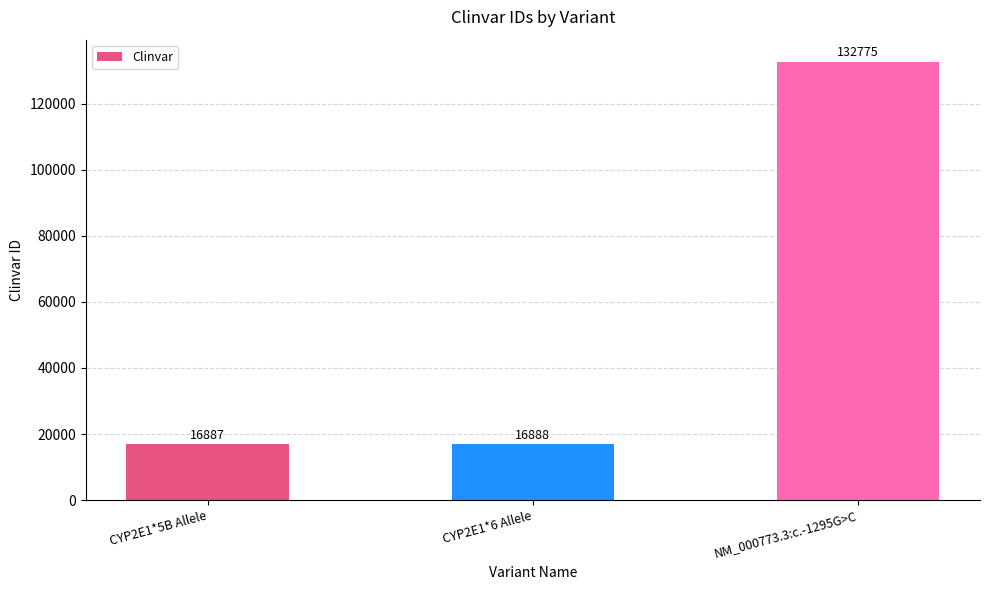

Reading right to left, what are all the values shown in this chart?

132775	16888	16887